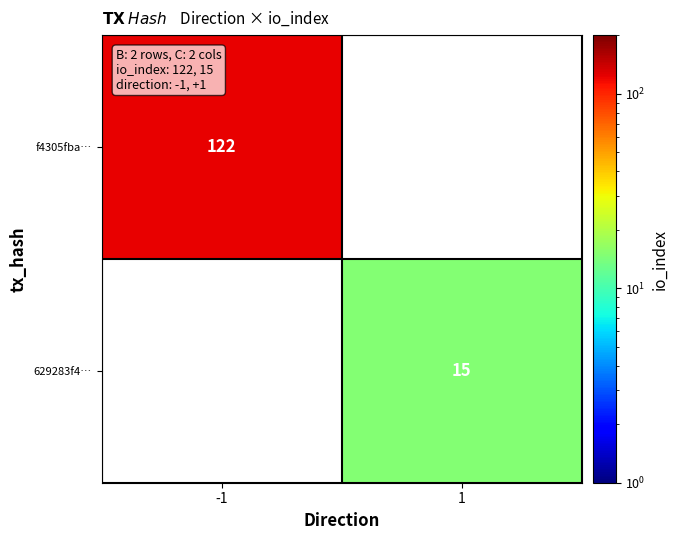

True or false: f4305fba… has a value of 164 at -1.

False